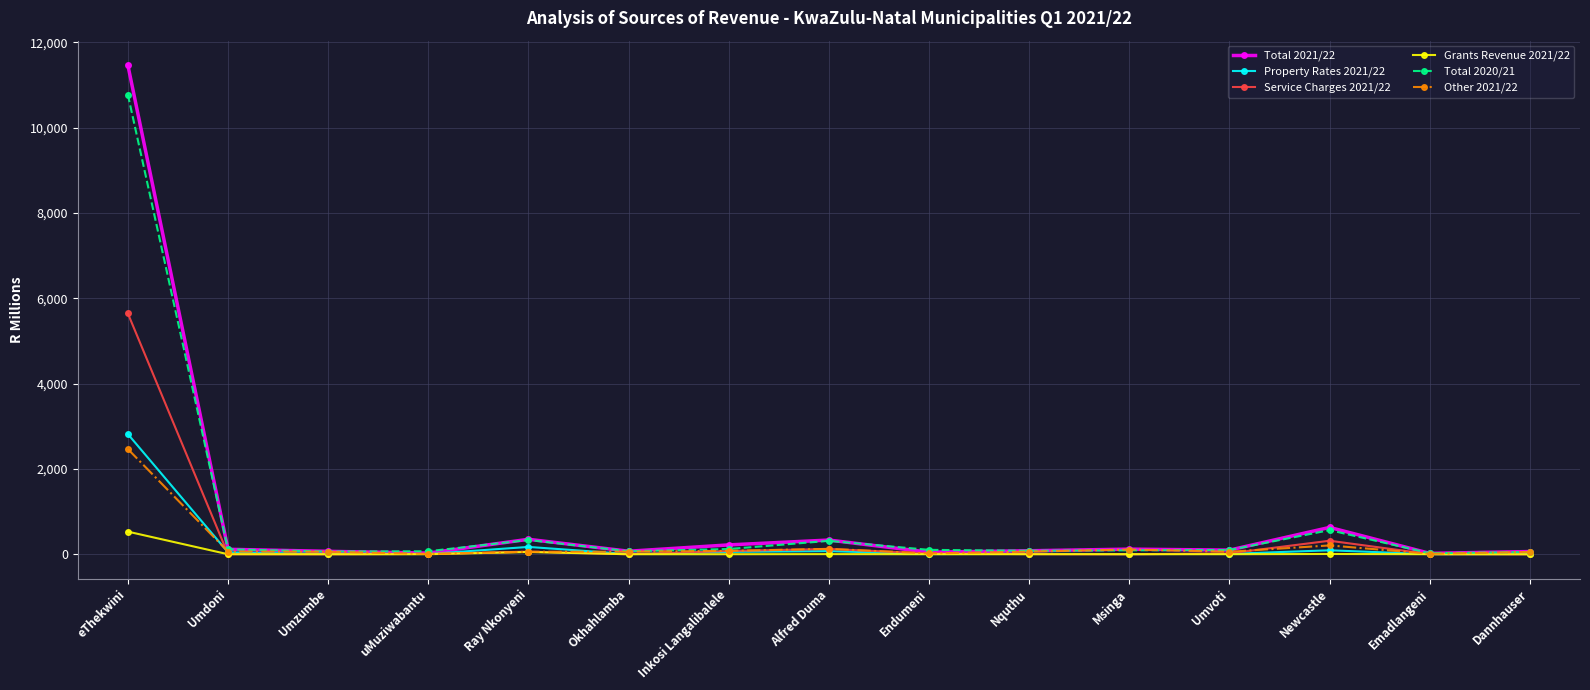

What position from the right is Umzumbe?

13